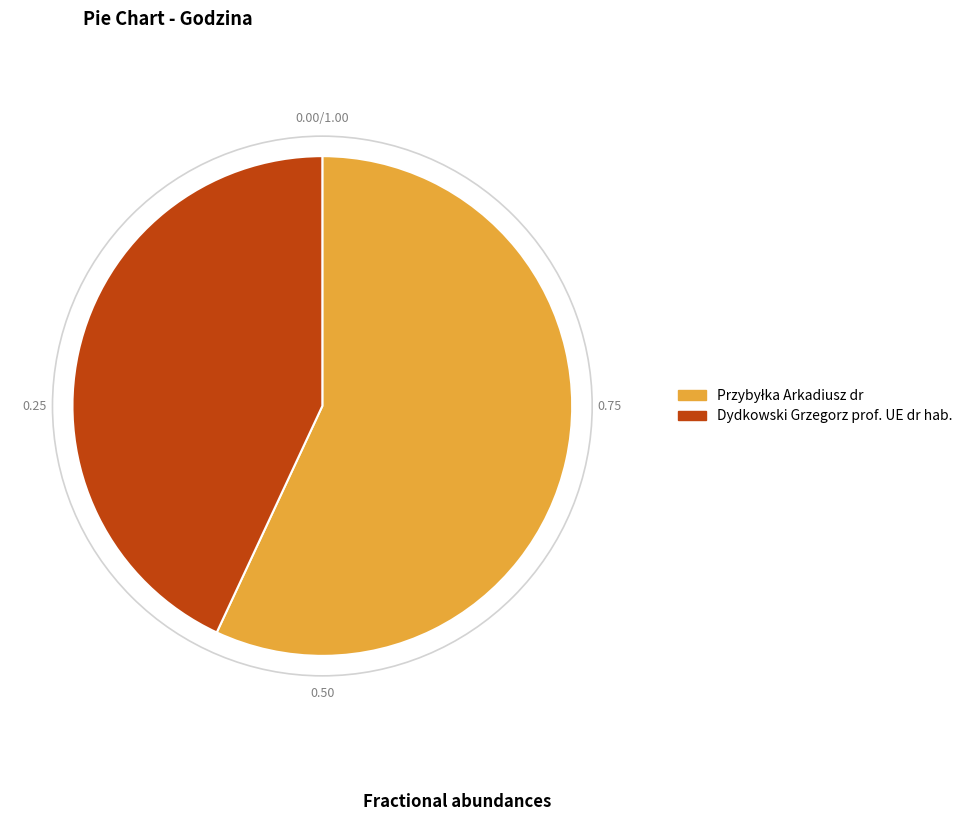

How many segments does this pie chart have?

2